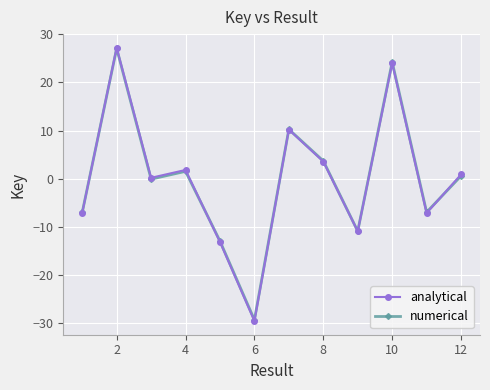

What is the minimum value shown in the chart?

-29.5